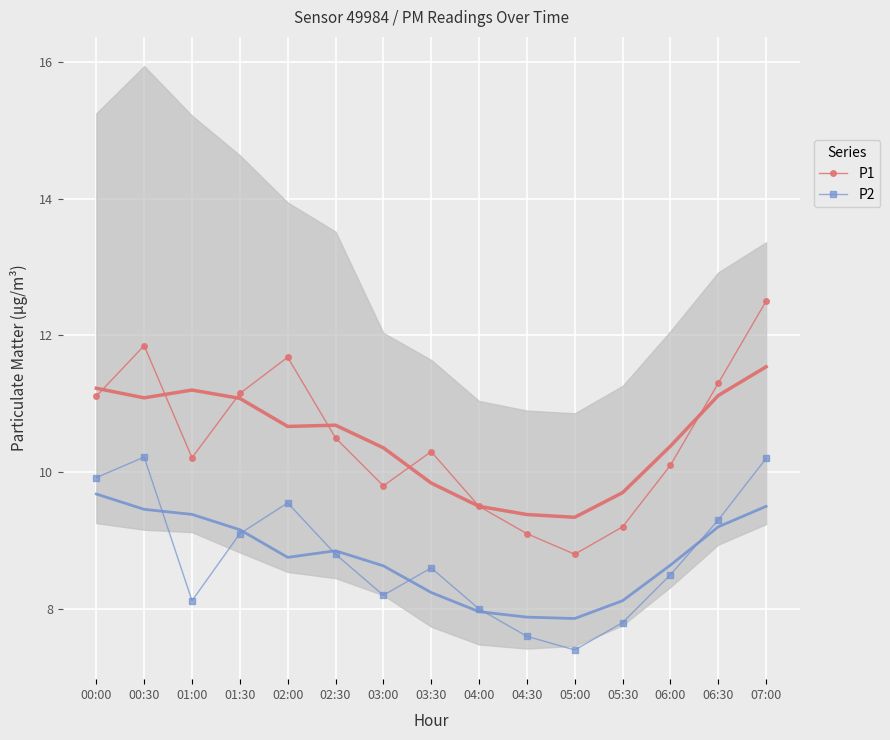

Is it true that P2 equals 12.8 at 01:00?

False